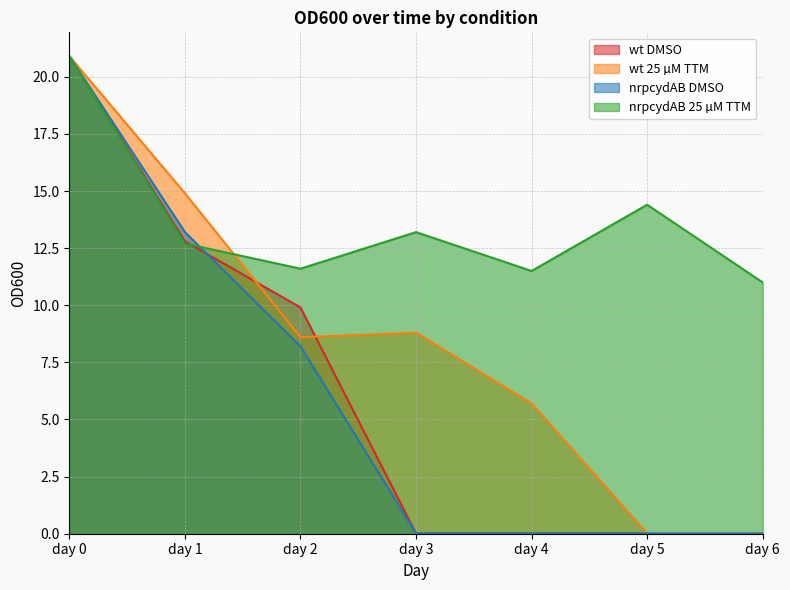

The wt DMSO series shows 0.0 at day 5. True or false?

False